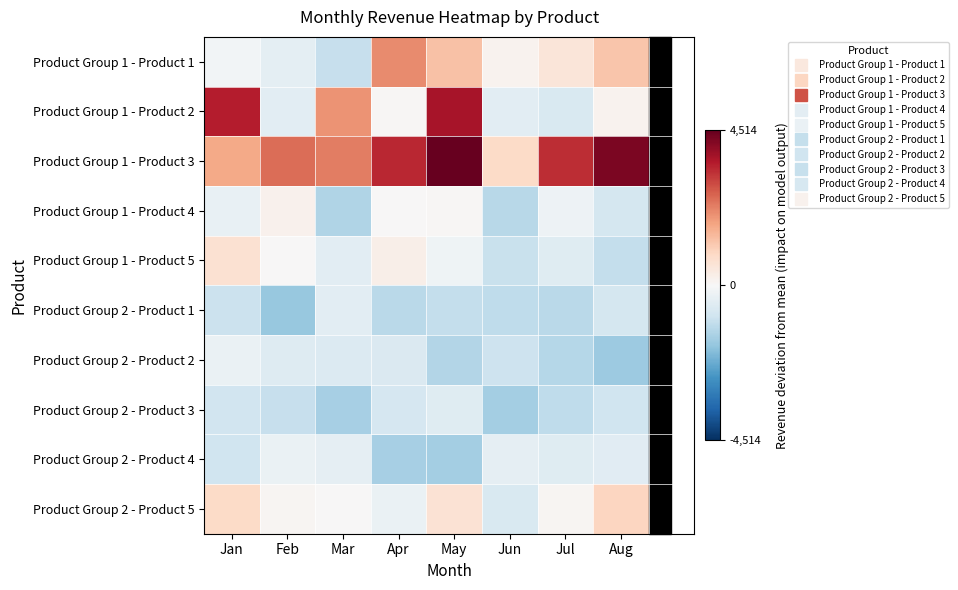

Which has a higher value, Jan or Feb?

Jan